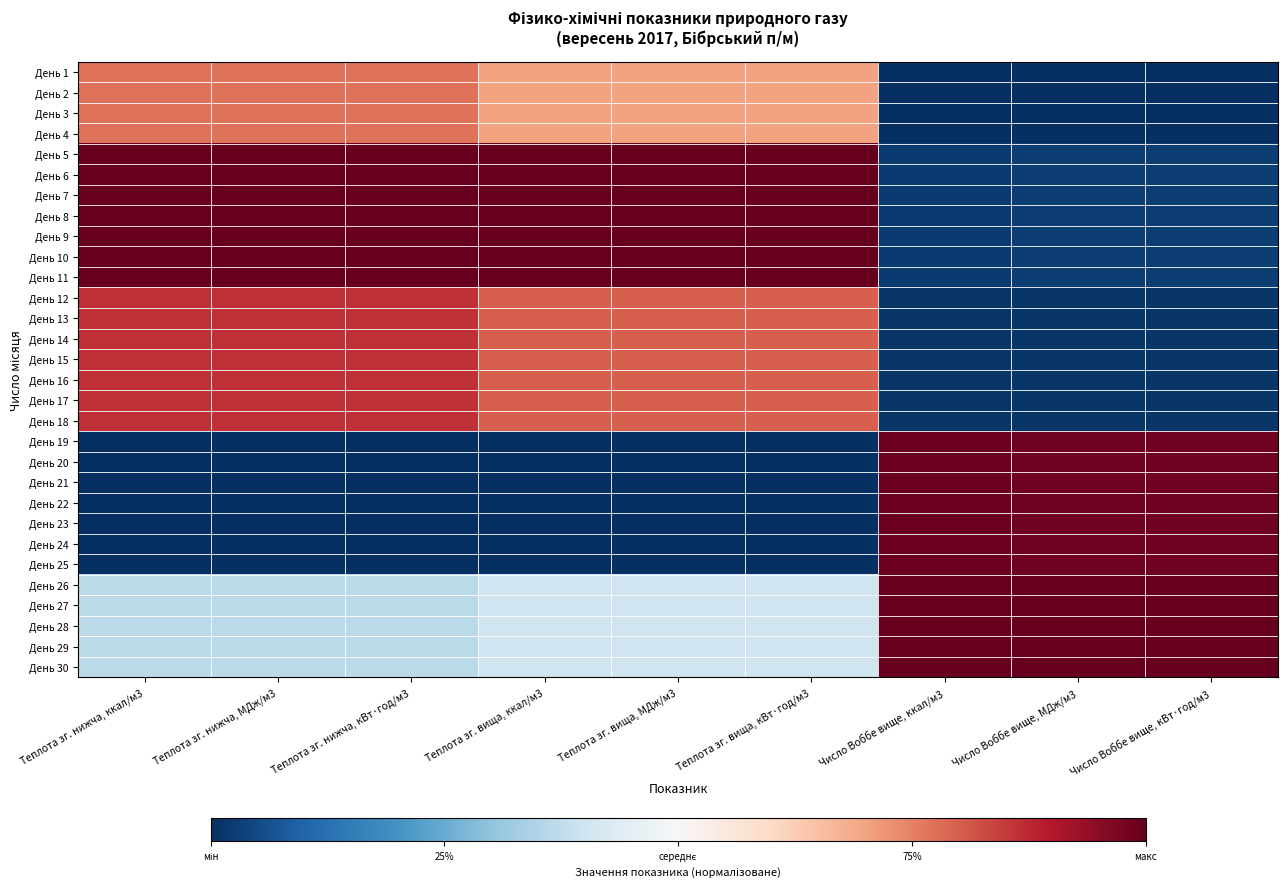

How many distinct data groups are displayed?

30